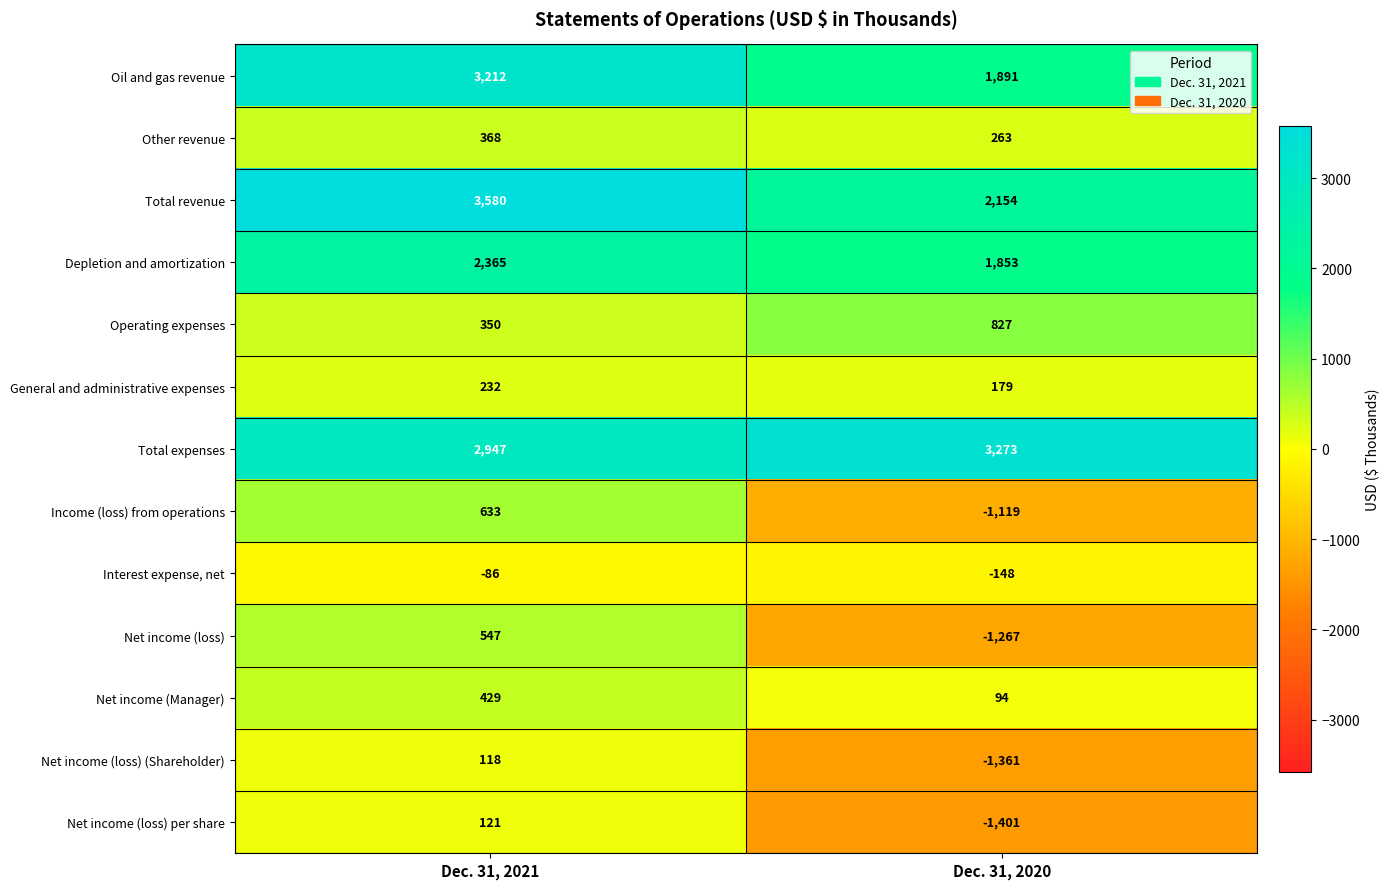

The value of Oil and gas revenue at Dec. 31, 2021 is 1143. True or false?

False